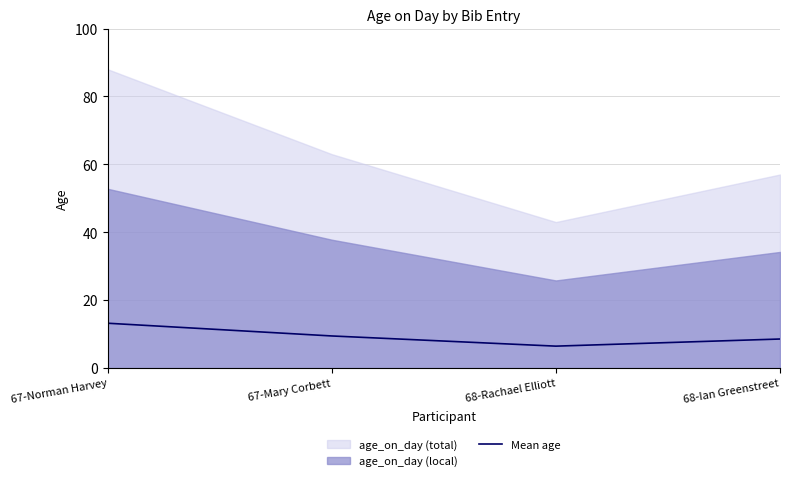

Read the value at 67-Norman Harvey.

13.2